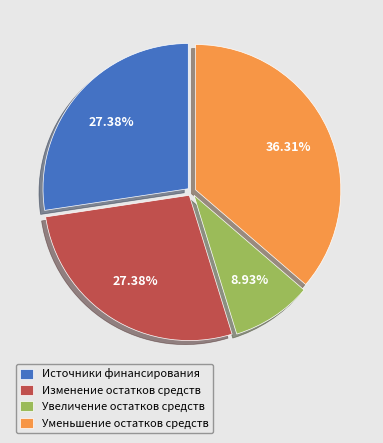

Count the number of slices in the pie.

4